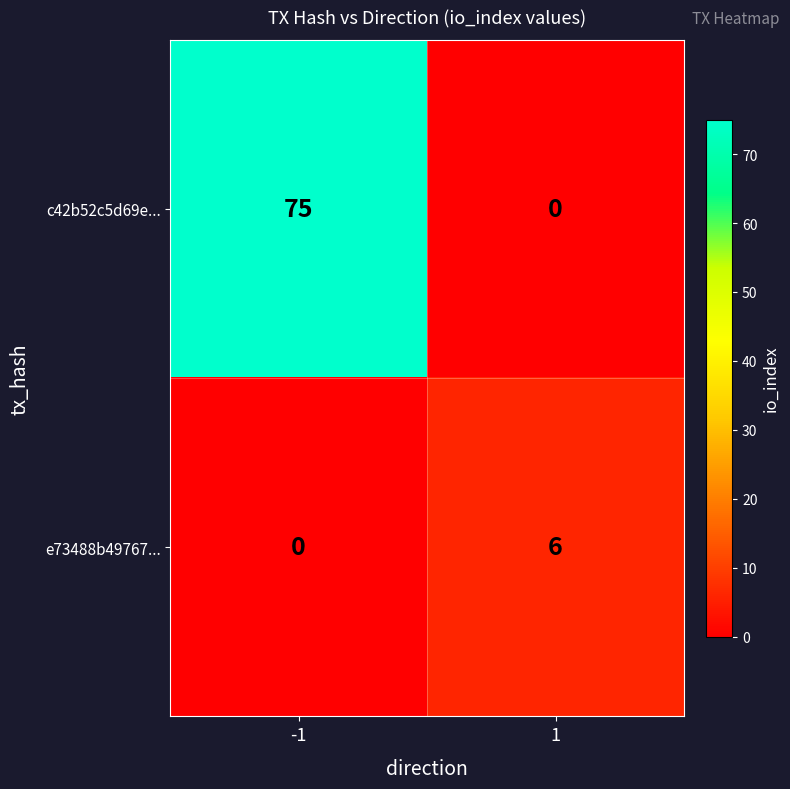

At which category is the sum across all series the highest?

-1